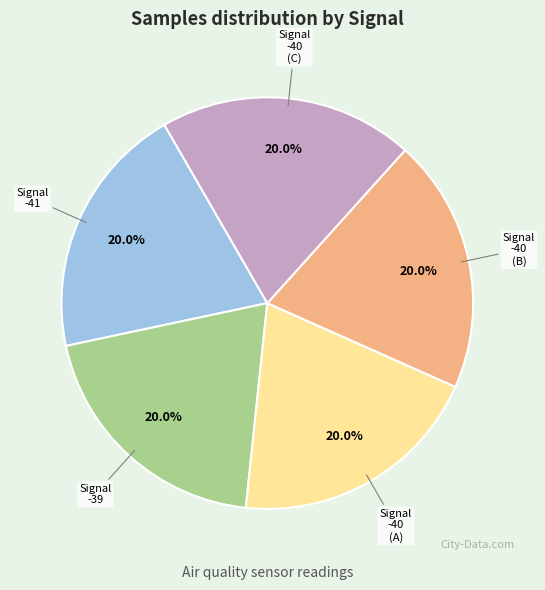

Is there a majority slice in this chart?

No